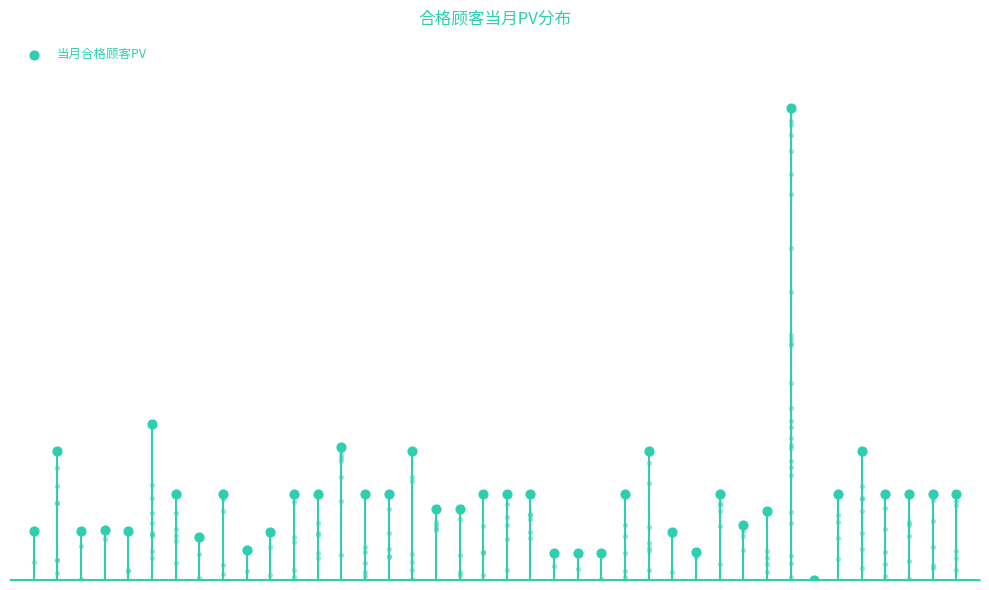

What is the ratio of the value at 23 to the value at 0?

0.6